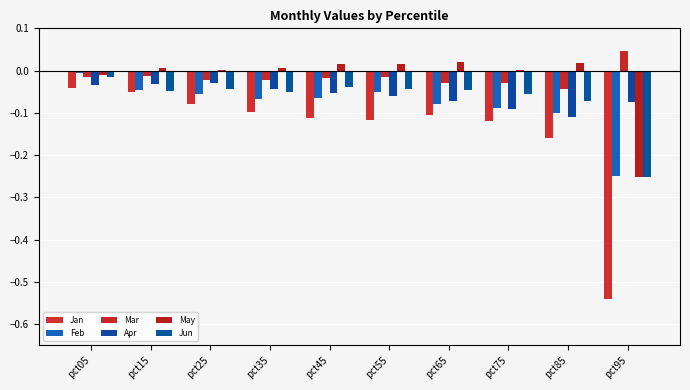

What is the difference between the maximum and minimum values in the Feb series?

0.2